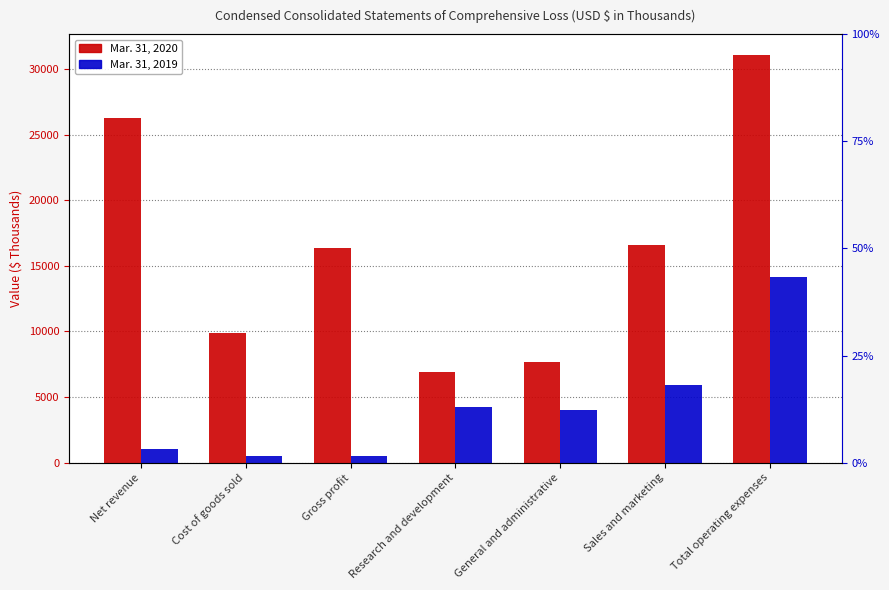

The value of Mar. 31, 2020 at Gross profit is 16401. True or false?

True